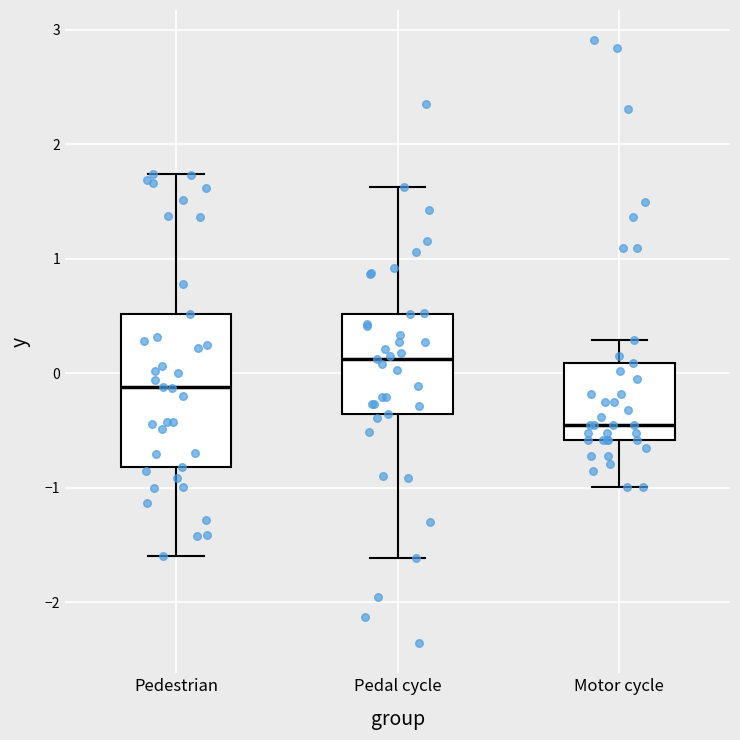

Where does the median line of the box for Motor cycle sit on the y-axis? The values are not printed on the chart, so give them approximately, as read against the axis.

-0.5